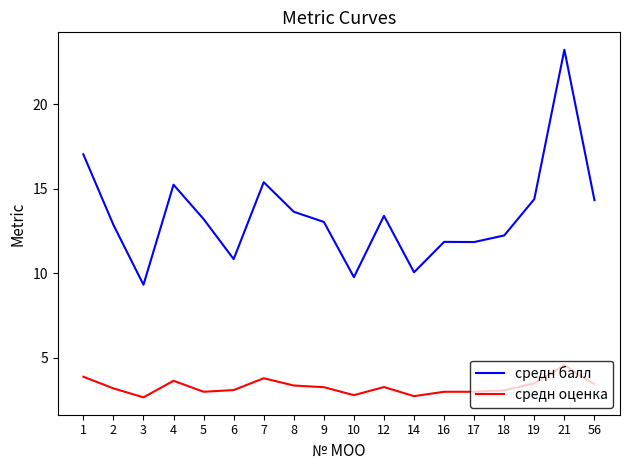

At how many categories does at least one series exceed 3?

18